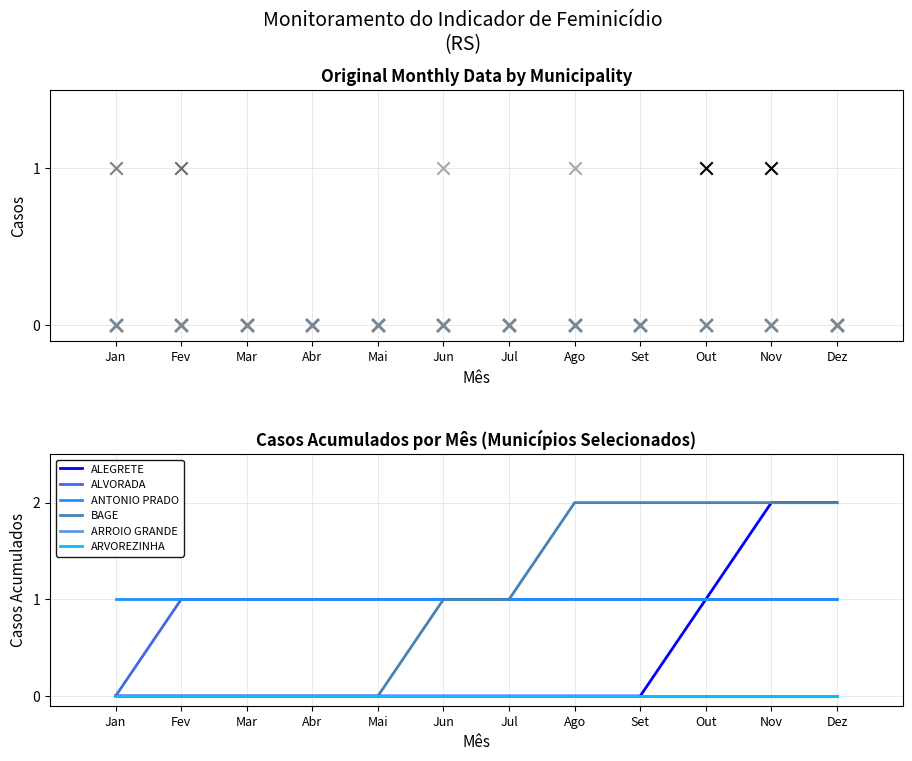

Which series reaches the maximum Y coordinate?

ALEGRETE